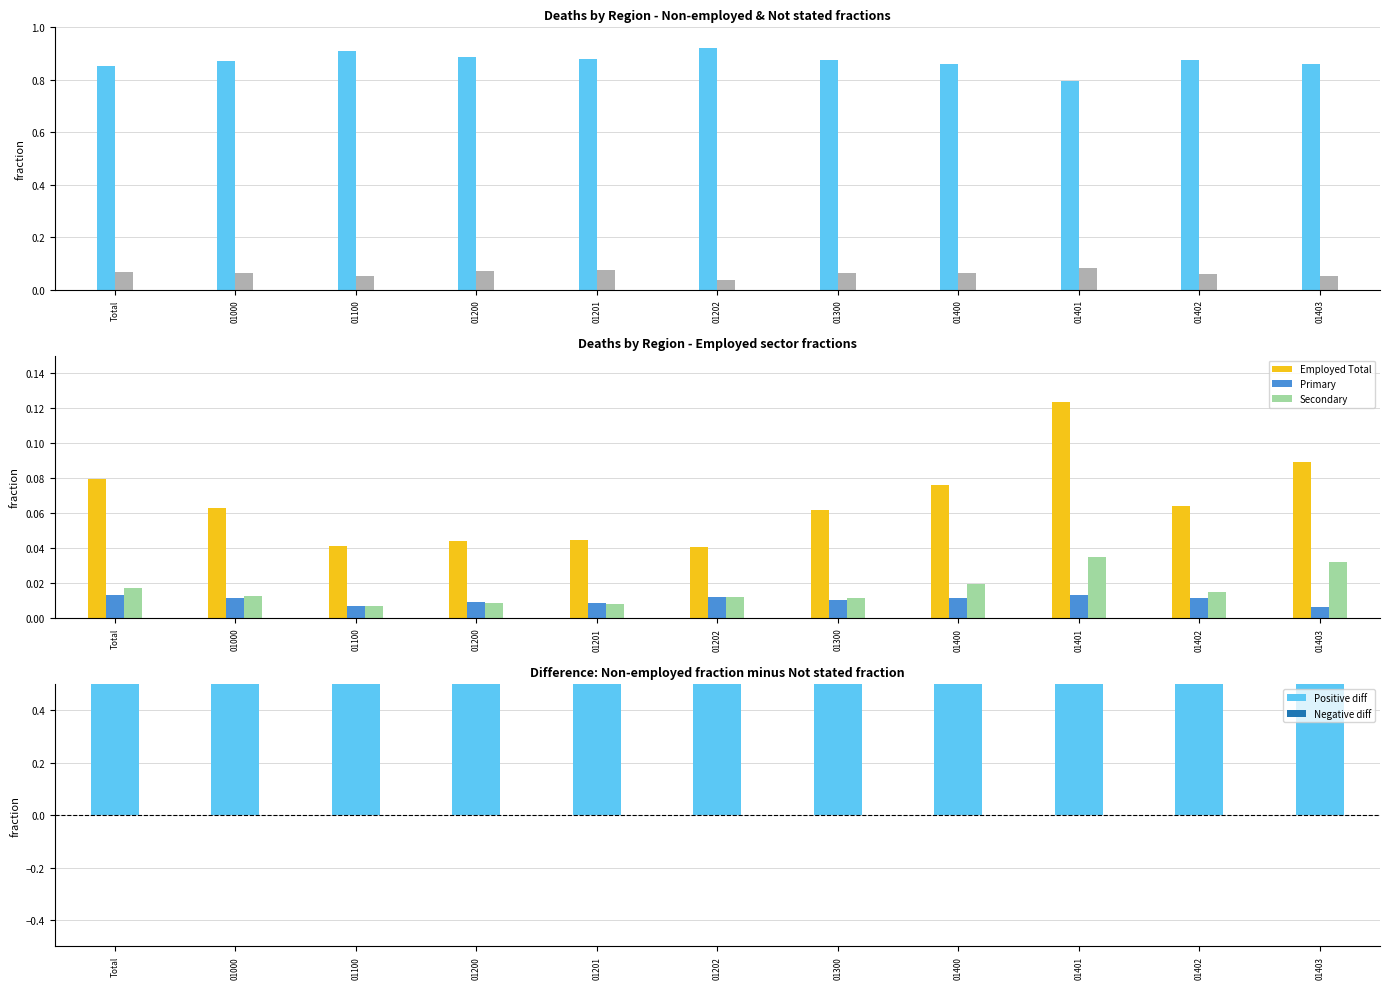

What is the label of the 4th bar from the right?

01400